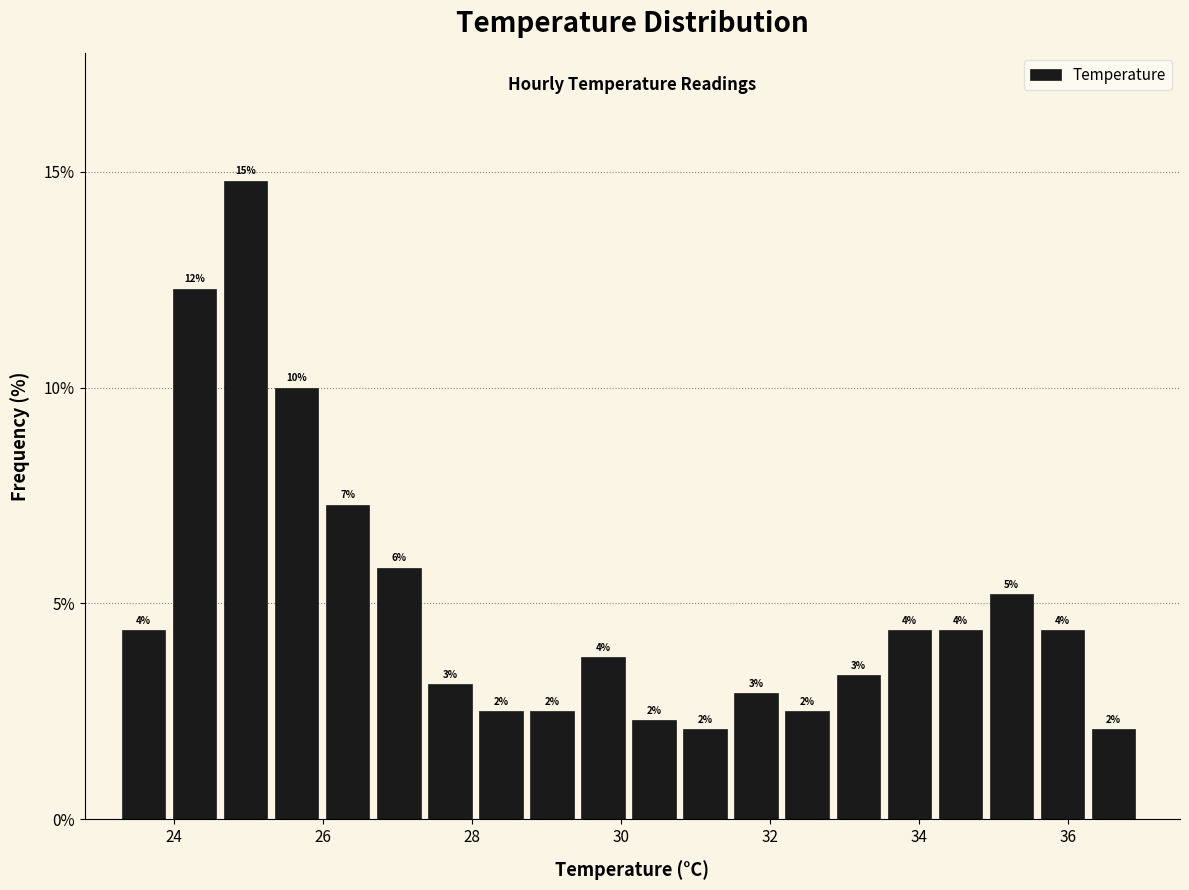

Read against the x-axis, roughly where is the centre of the tallest bar?

25.0